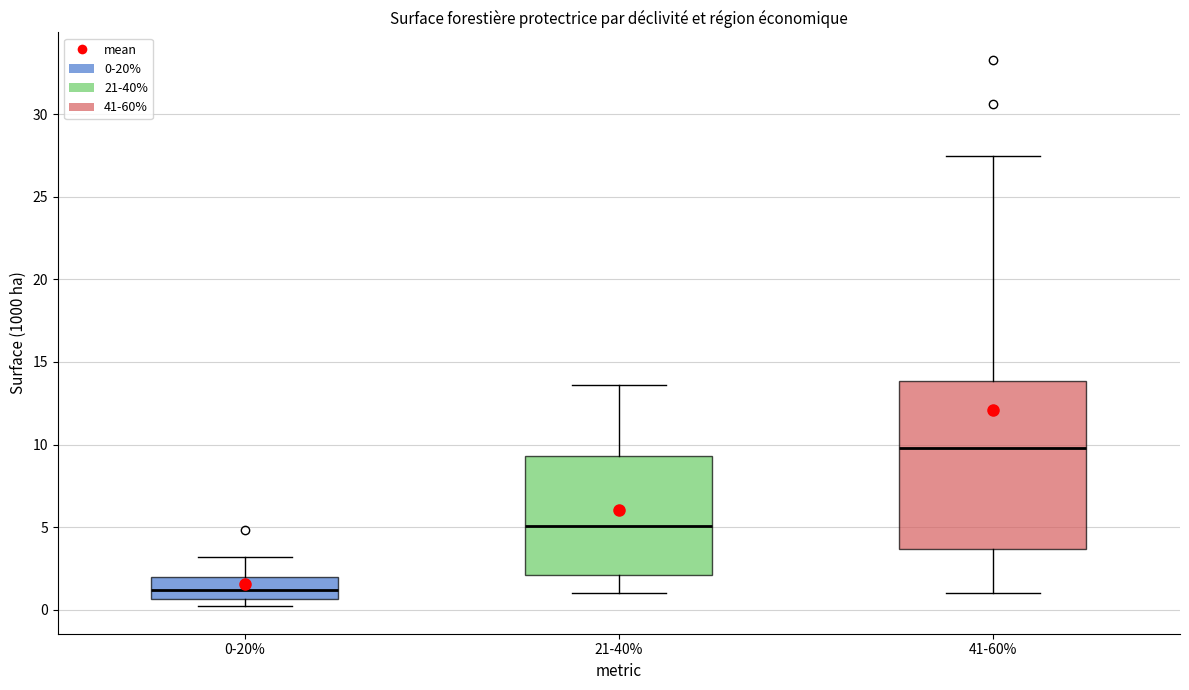

Reading left to right, read every box against the y-axis: the position of its median line, the range the box covers, and the ends of its whiskers. The values are not printed on the chart, so give them approximately, as read against the axis.

0-20%: median 1.0, box 0.5 to 2.0, whiskers 0.0 to 3.0
21-40%: median 5.0, box 2.0 to 9.5, whiskers 1.0 to 13.5
41-60%: median 10.0, box 3.5 to 14.0, whiskers 1.0 to 27.5